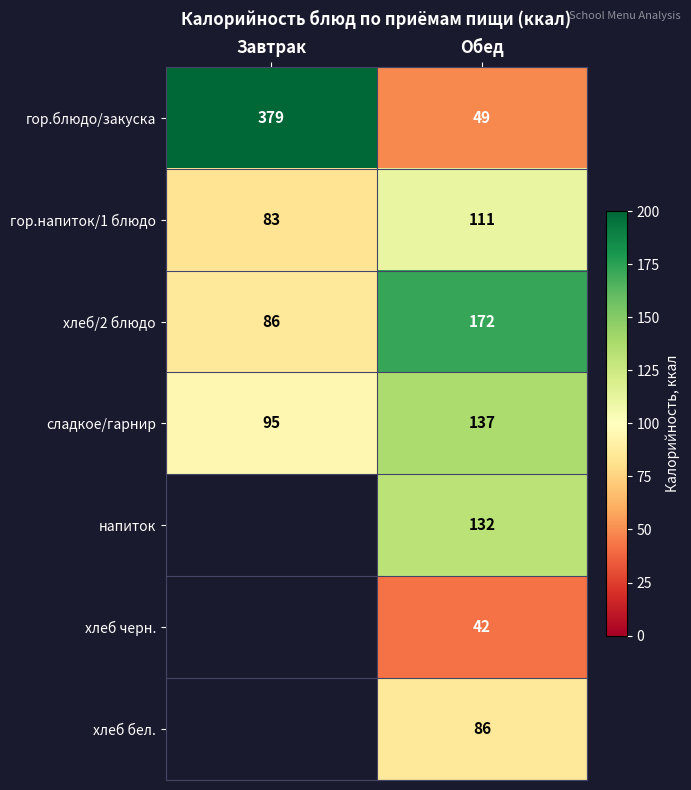

What is the sum of all сладкое/гарнир values?

232